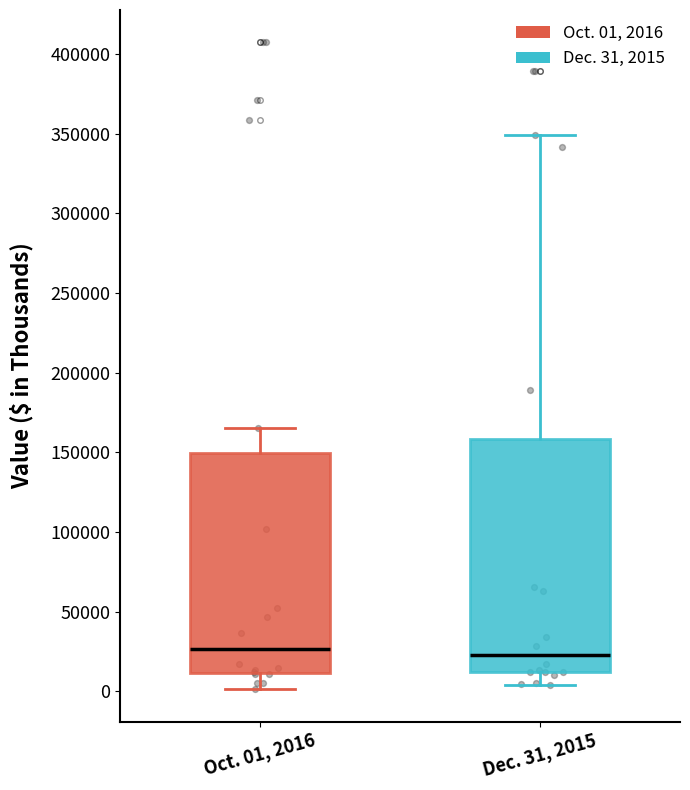

Reading left to right, read every box against the y-axis: the position of its median line, the range the box covers, and the ends of its whiskers. The values are not printed on the chart, so give them approximately, as read against the axis.

Oct. 01, 2016: median 25000, box 10000 to 150000, whiskers 0 to 165000
Dec. 31, 2015: median 25000, box 10000 to 160000, whiskers 5000 to 350000